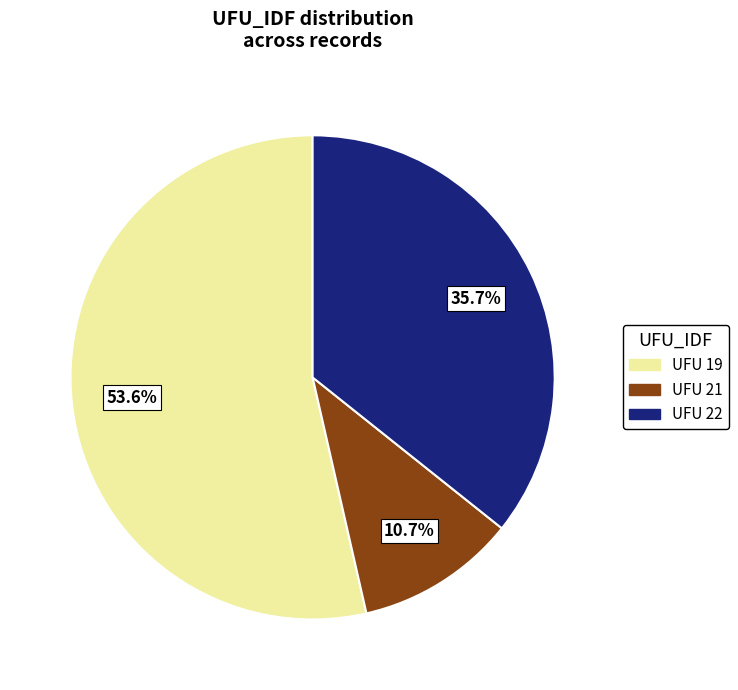

Does any single category account for the majority?

Yes